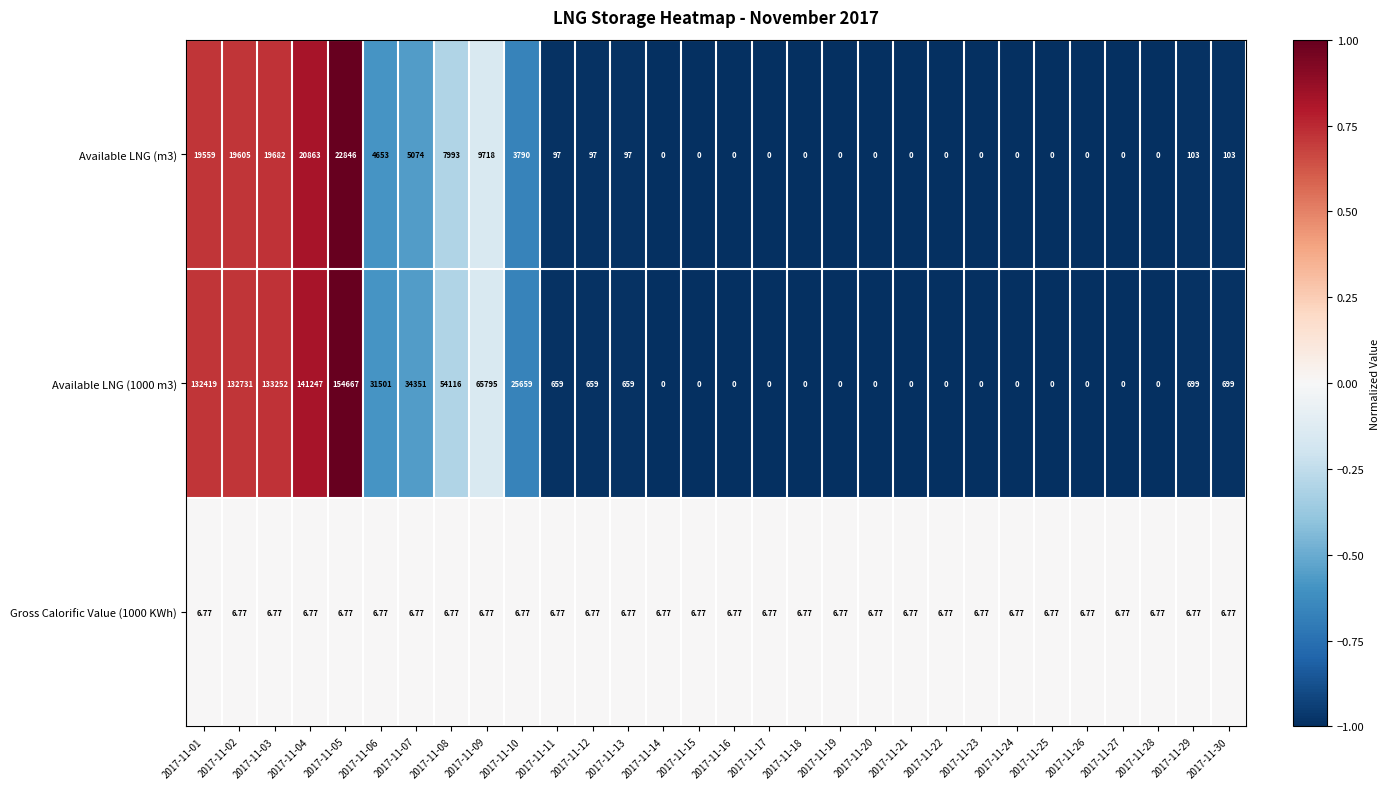

Is the value of Available LNG (m3) at 2017-11-03 greater than the value of Gross Calorific Value (1000 KWh) at 2017-11-20?

Yes